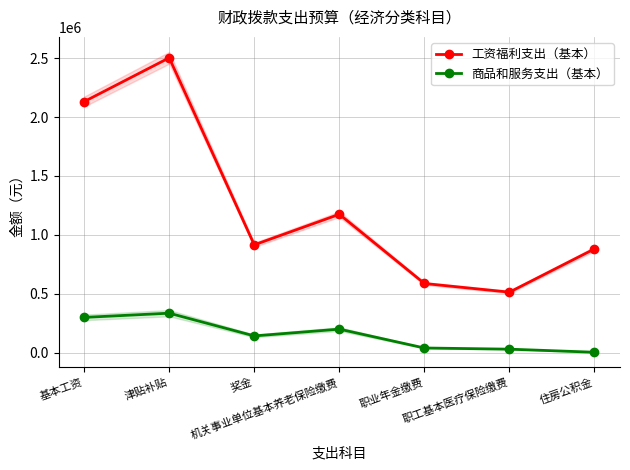

Rank the series by their maximum value, from lowest to highest.

商品和服务支出（基本）, 工资福利支出（基本）